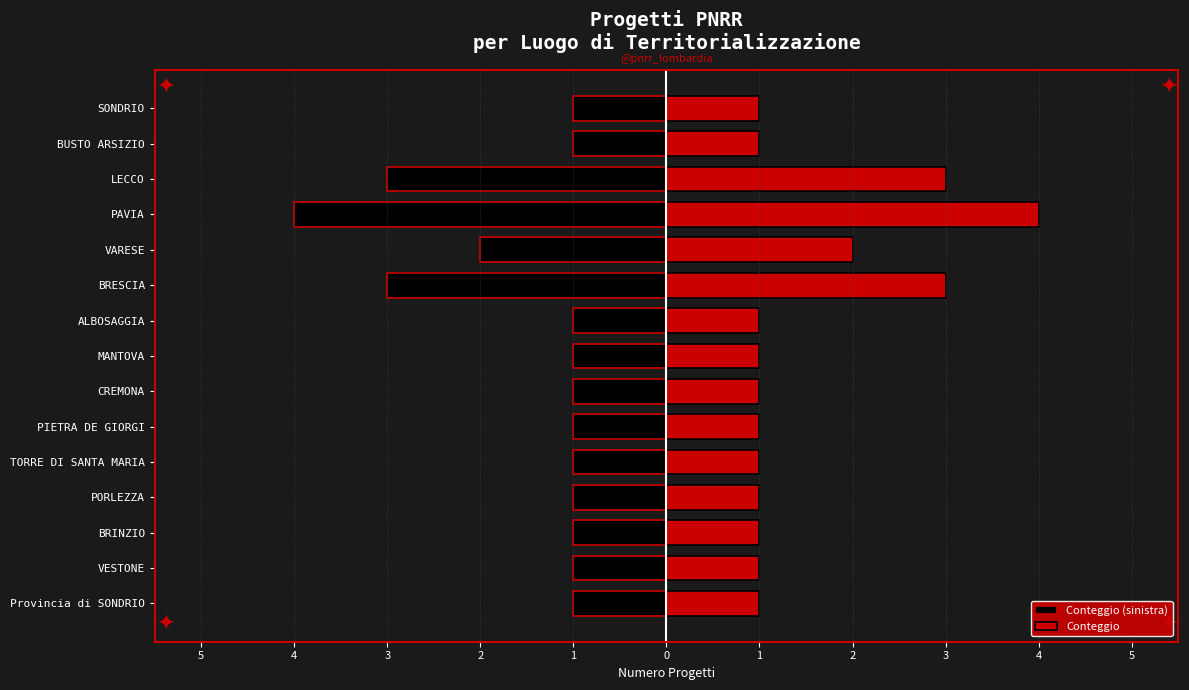

Between VESTONE and BUSTO ARSIZIO, which series saw the biggest shift?

Conteggio (sinistra)